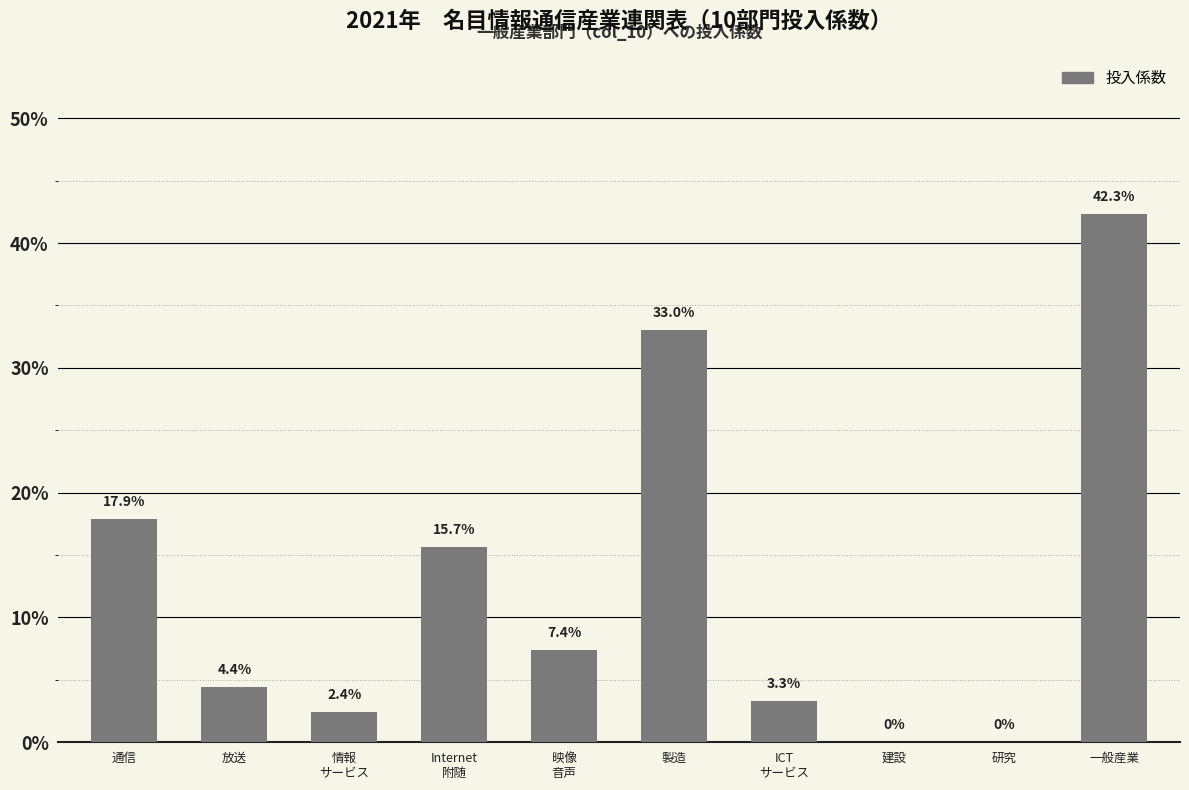

Are the bars horizontal?

No